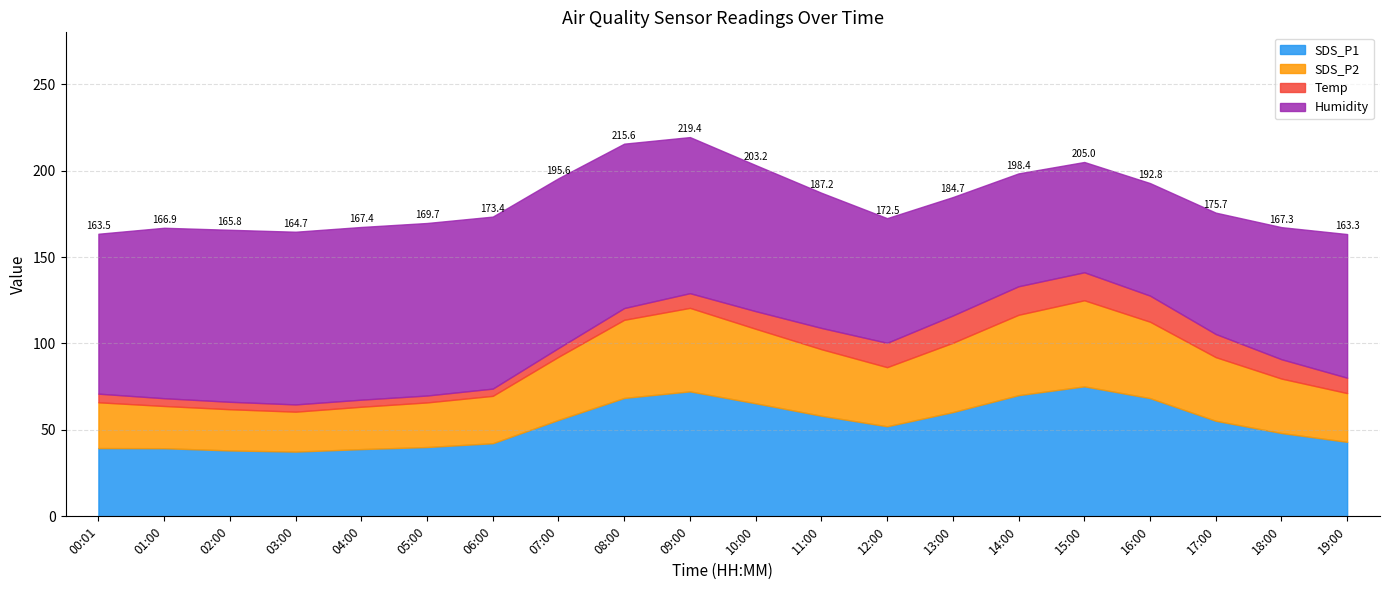

Reading left to right, list all the values displayed in this chart.

SDS_P1: 39.5	39.4	38.1	37.5	38.9	40.1	42.3	55.8	68.5	72.3	65.4	58.2	52.1	60.3	70.1	75.2	68.4	55.3	48.2	43.1
SDS_P2: 26.5	24.4	23.9	23.1	24.5	25.8	27.4	36.5	45.2	48.3	43.1	38.5	34.2	40.1	46.5	49.8	44.2	36.8	31.5	28.2
Temp: 5.0	4.5	4.3	4.2	4.1	4.0	4.2	5.1	6.8	8.5	10.2	12.3	14.1	15.8	16.5	16.2	15.1	13.4	11.2	8.9
Humidity: 92.5	98.6	99.5	99.9	99.9	99.8	99.5	98.2	95.1	90.3	84.5	78.2	72.1	68.5	65.3	63.8	65.1	70.2	76.4	83.1